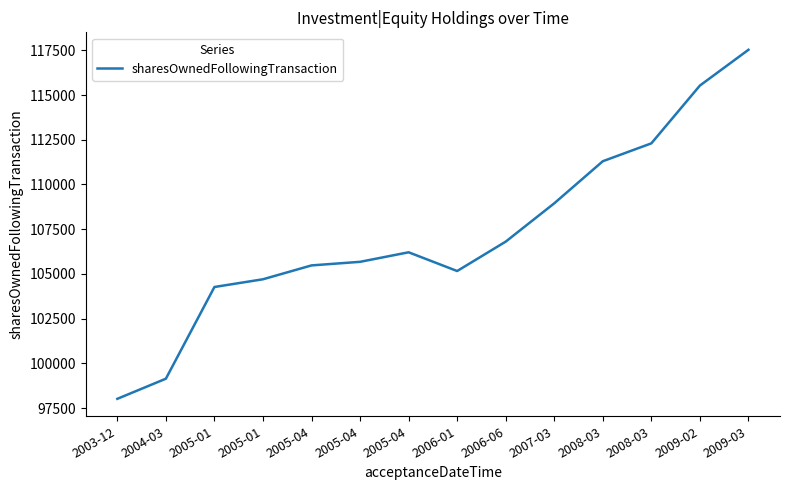

Reading left to right, what are all the values shown in this chart?

2003-12=98019	2004-03=99144	2005-01=104270	2005-01=104702	2005-04=105477	2005-04=105677	2005-04=106210	2006-01=105163	2006-06=106806	2007-03=108948	2008-03=111300	2008-03=112300	2009-02=115530	2009-03=117530